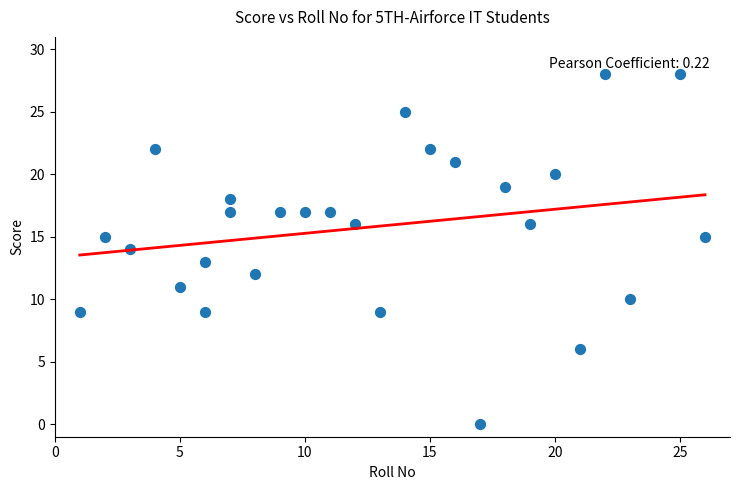

What is the range of Y values (max minus min)?

28